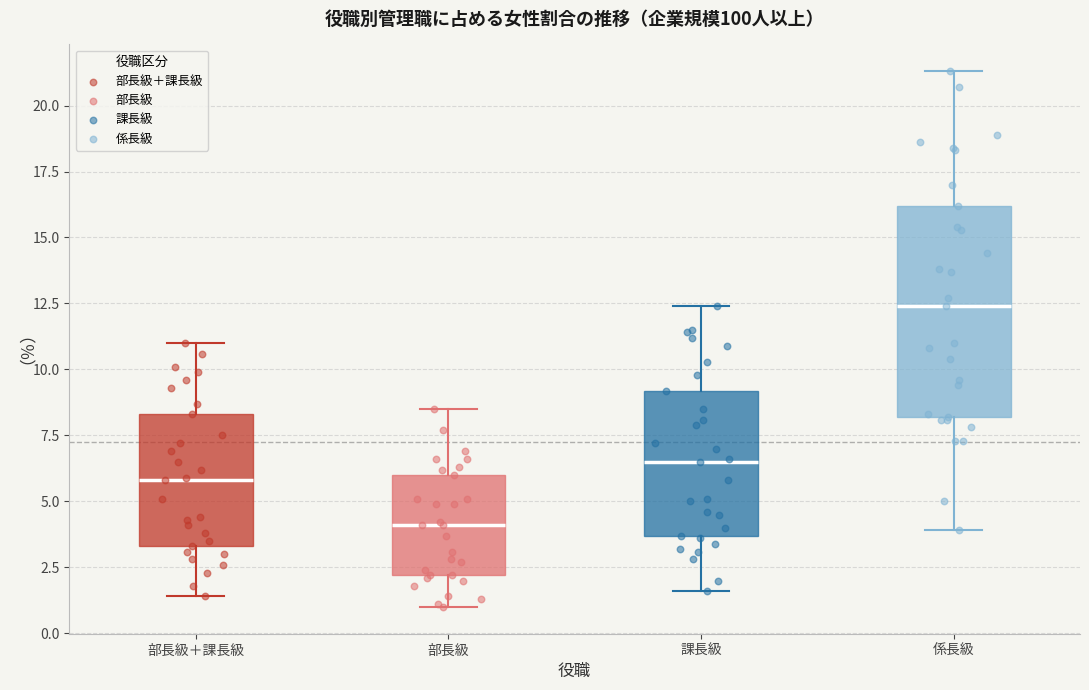

Which box is the tallest, from its lower edge to its upper edge?

係長級